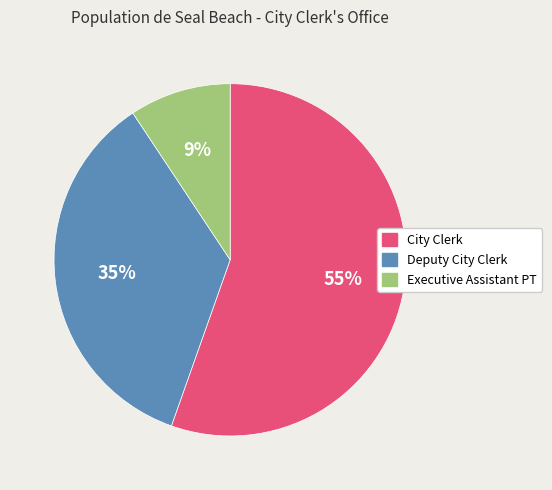

Is the sum of City Clerk and Deputy City Clerk greater than half?

Yes